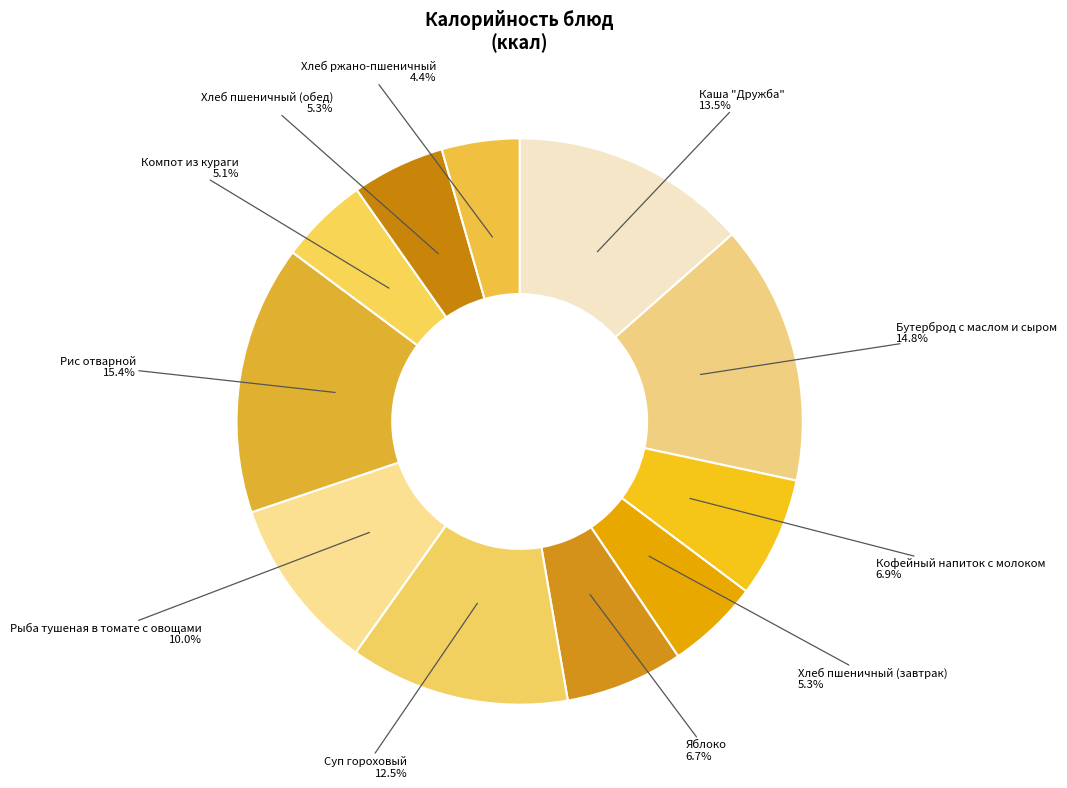

What is the smallest slice in the pie chart?

Хлеб ржано-пшеничный